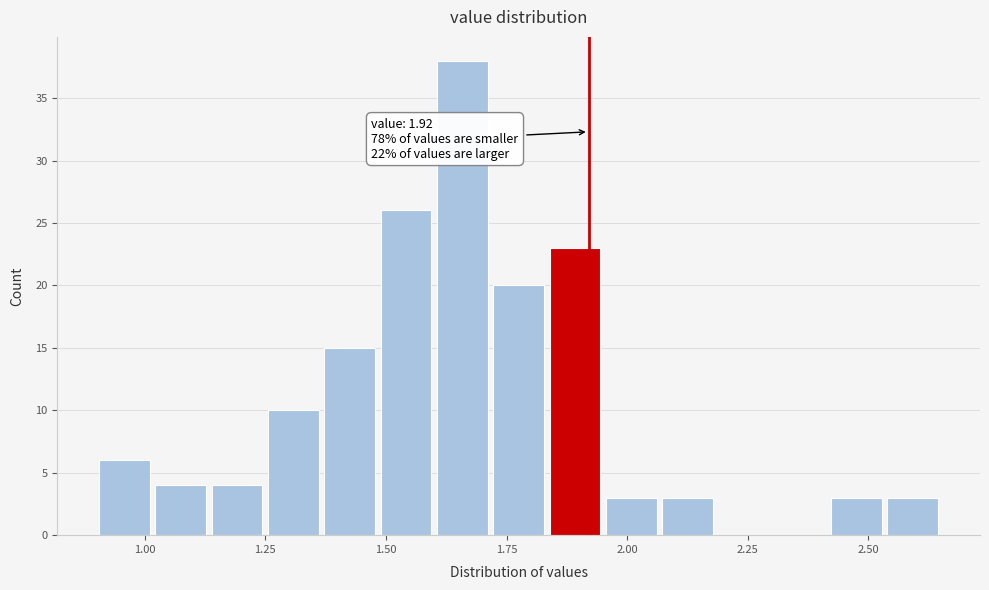

Around what value on the x-axis is the tallest bar? Give the approximate position of its centre, as read against the axis.

1.65